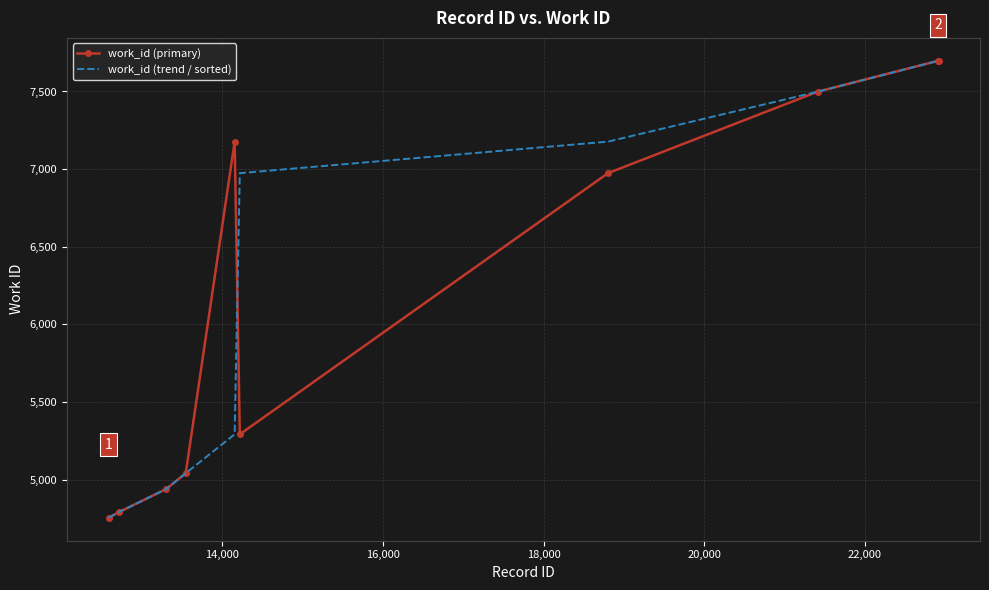

What is the minimum value for work_id (trend / sorted)?

4754